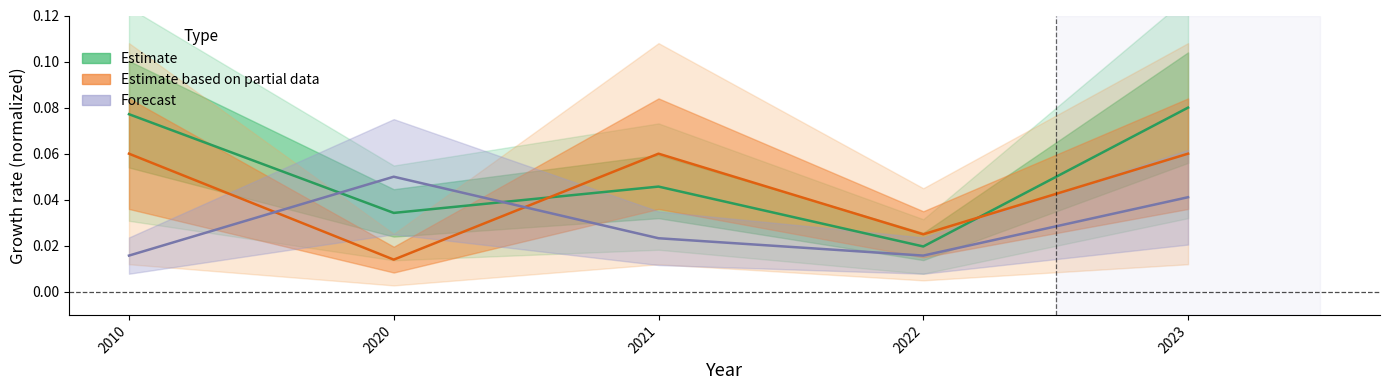

Reading right to left, transcribe all the data shown in this chart.

Estimate: 0.1	0.0	0.0	0.0	0.1
Estimate based on partial data: 0.1	0.0	0.1	0.0	0.1
Forecast: 0.0	0.0	0.0	0.1	0.0